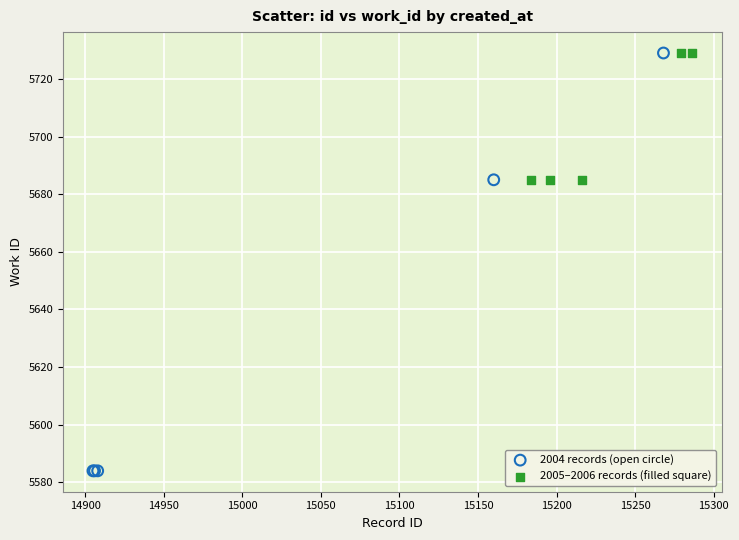

Which series has the largest Y range (max minus min)?

2004 records (open circle)